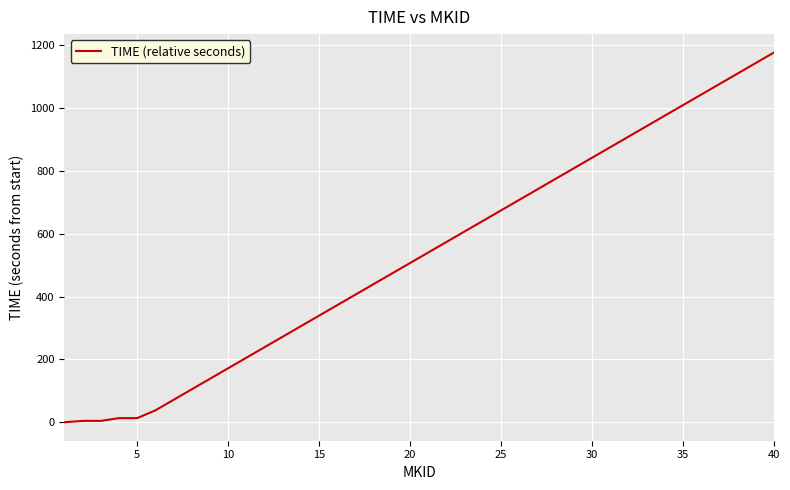

What is the greatest value displayed?

1176.8